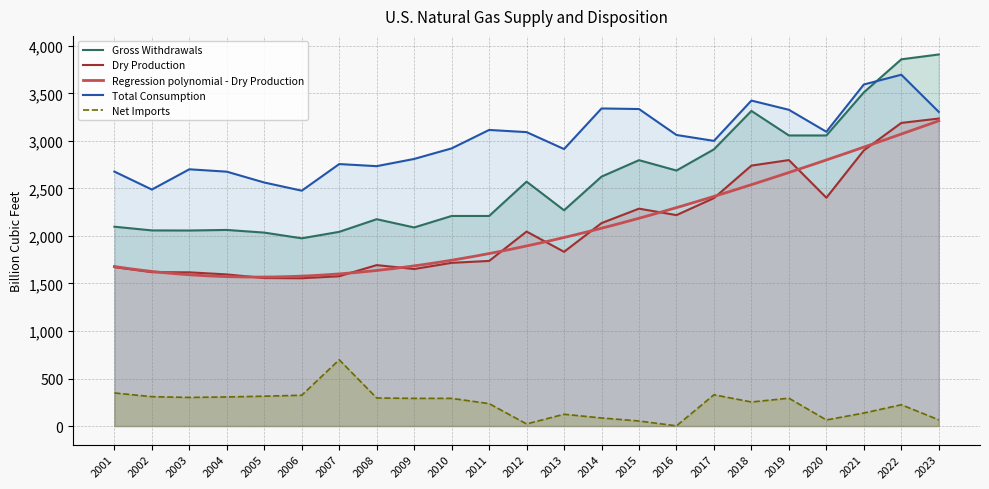

Reading left to right, list all the values displayed in this chart.

Gross Withdrawals: 2097	2058	2057	2063	2035	1975	2043	2176	2089	2210	2210	2571	2270	2624	2797	2688	2911	3315	3057	3057	3510	3858	3909
Dry Production: 1672	1619	1617	1595	1557	1555	1576	1693	1652	1717	1737	2046	1833	2135	2287	2219	2398	2740	2798	2402	2900	3189	3235
Total Consumption: 2677	2488	2701	2676	2562	2476	2756	2734	2810	2921	3115	3092	2914	3341	3335	3062	3000	3424	3327	3096	3593	3696	3305
Net Imports: 348	309	301	306	314	324	697	295	291	291	236	22	124	85	53	2	329	253	293	64	137	224	65